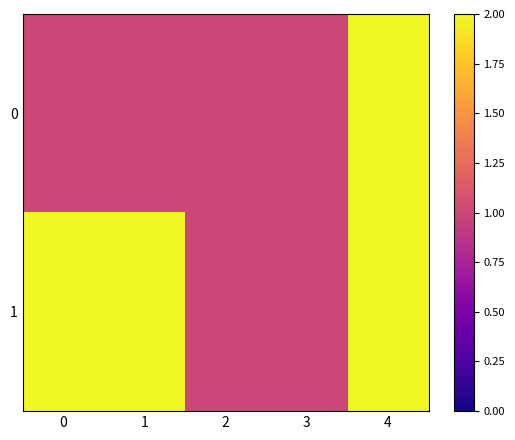

What is the total value across all series at 1?

3